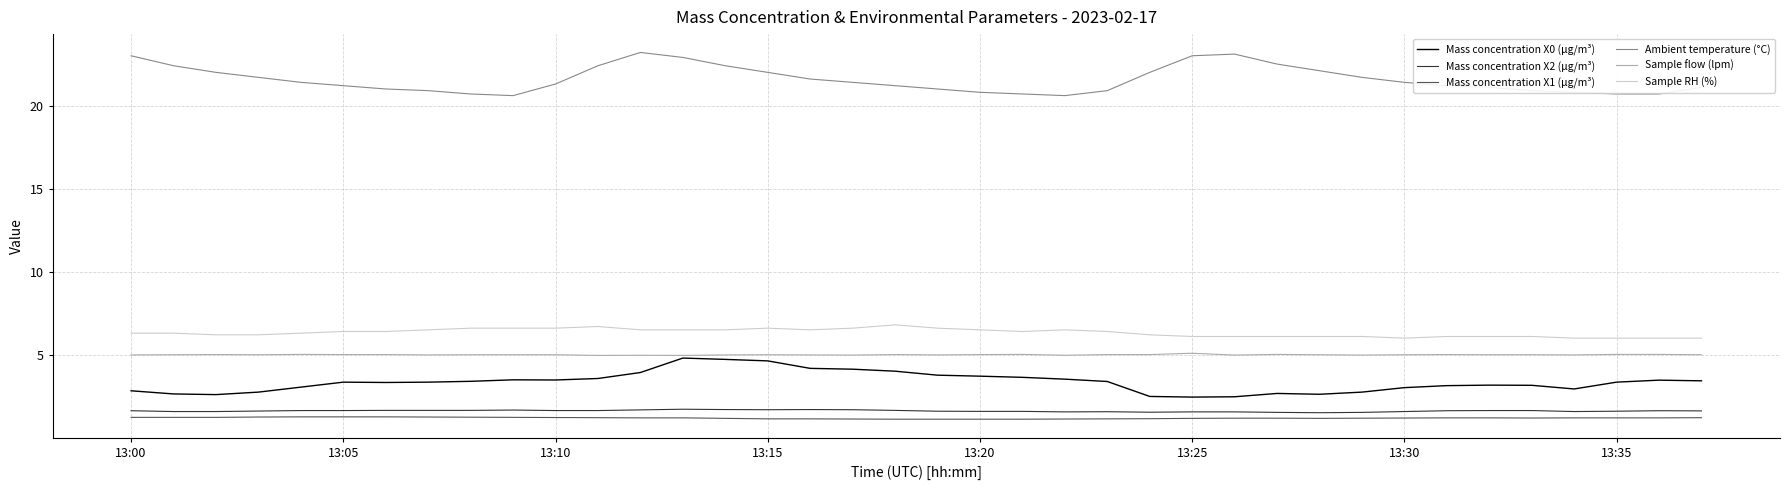

Which series has the largest total across all categories?

Ambient temperature (°C)